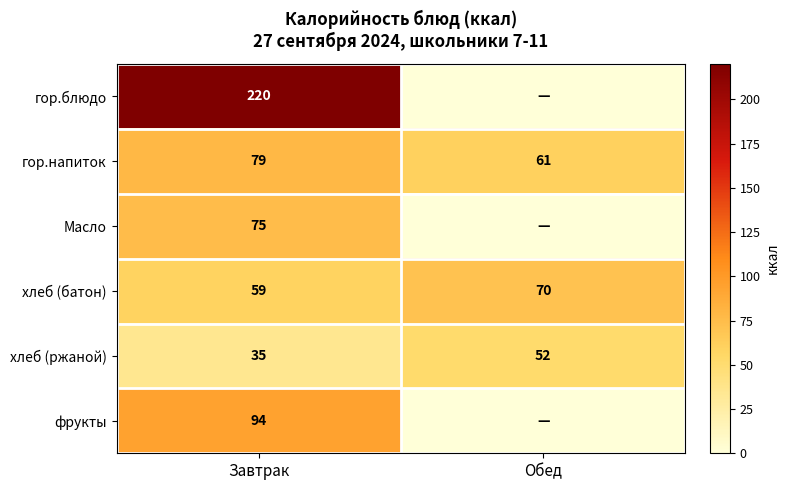

True or false: хлеб (ржаной) has a value of 52 at Обед.

True